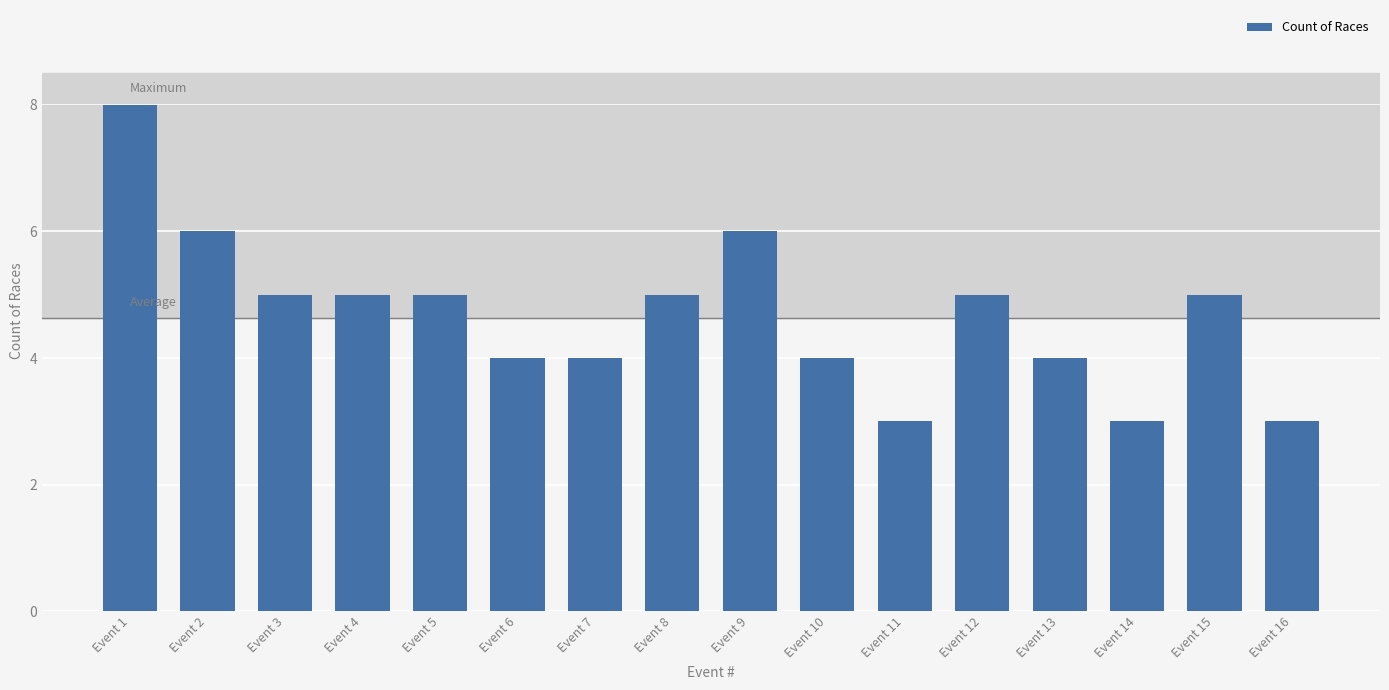

Where does the data first go above 5?

Event 1